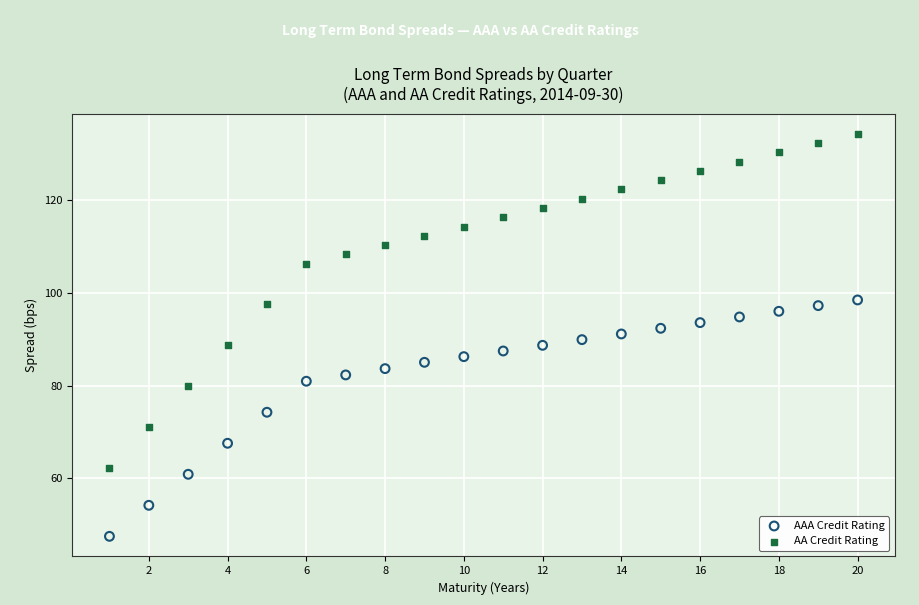

Which series contains the highest Y value?

AA Credit Rating